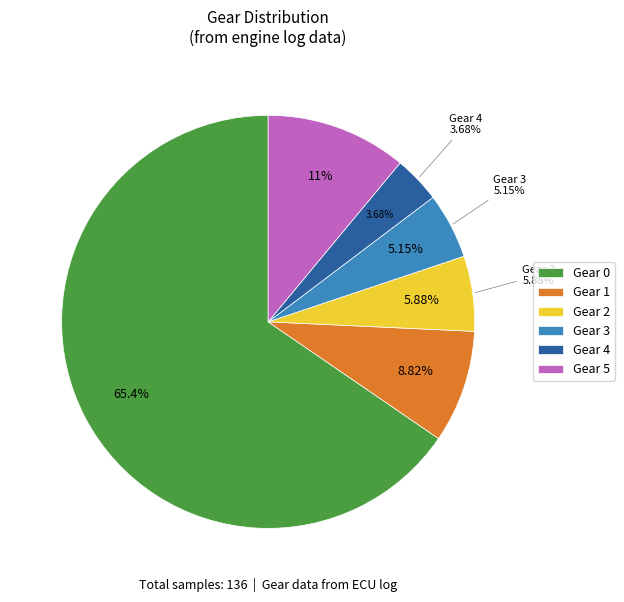

To the nearest percent, what is the average slice percentage?

17%